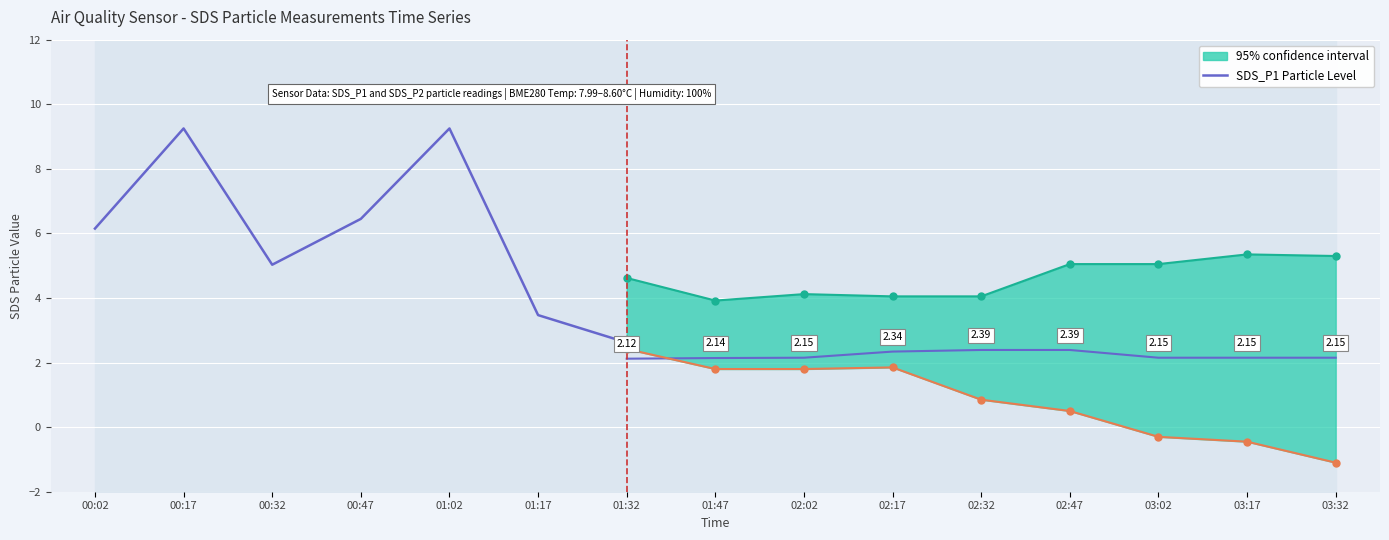

What is the label of the 4th point from the right?

00:47